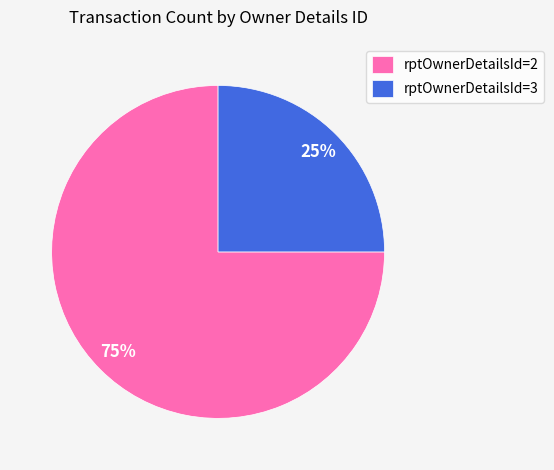

Approximately how many times larger is the value at rptOwnerDetailsId=2 compared to rptOwnerDetailsId=3?

3.0